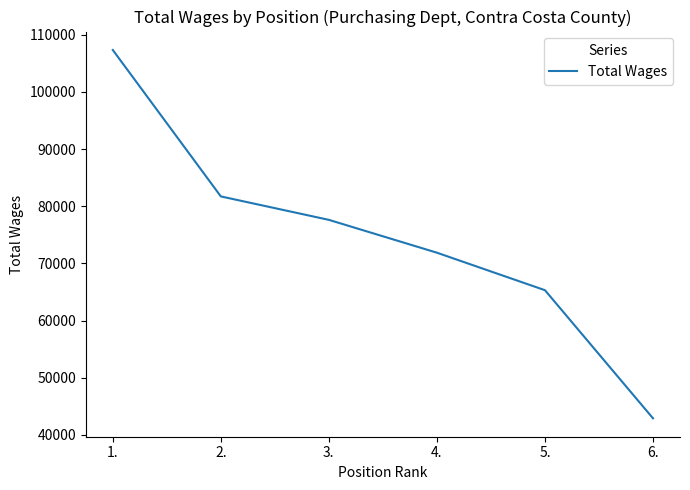

What is the average value?

74457